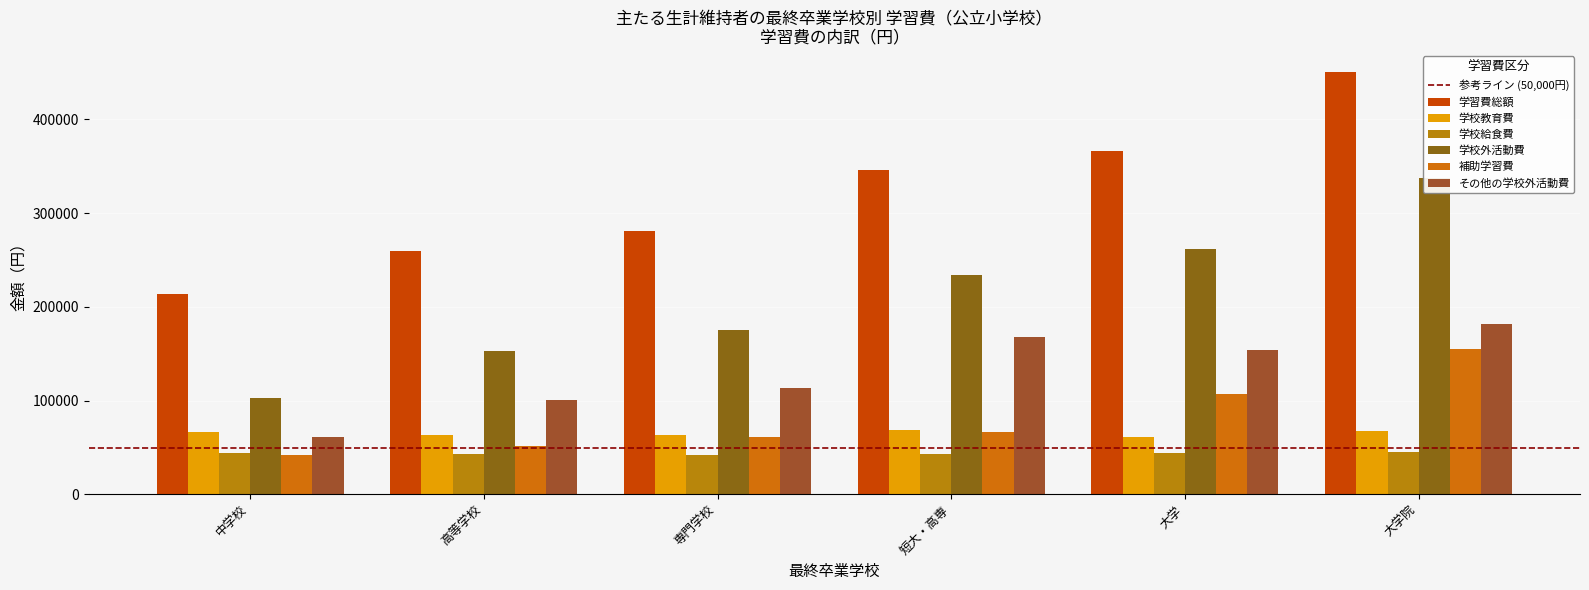

What is the value of the 学校給食費 bar at the 1st from the left?

43936